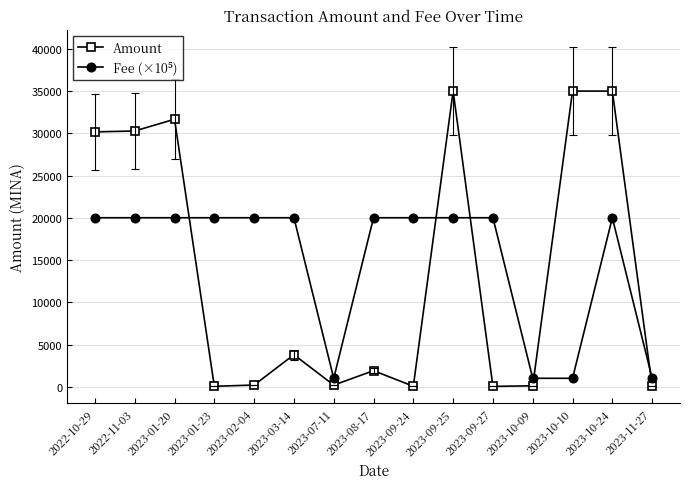

Which series changed the most between 2022-10-29 and 2023-10-09?

Amount